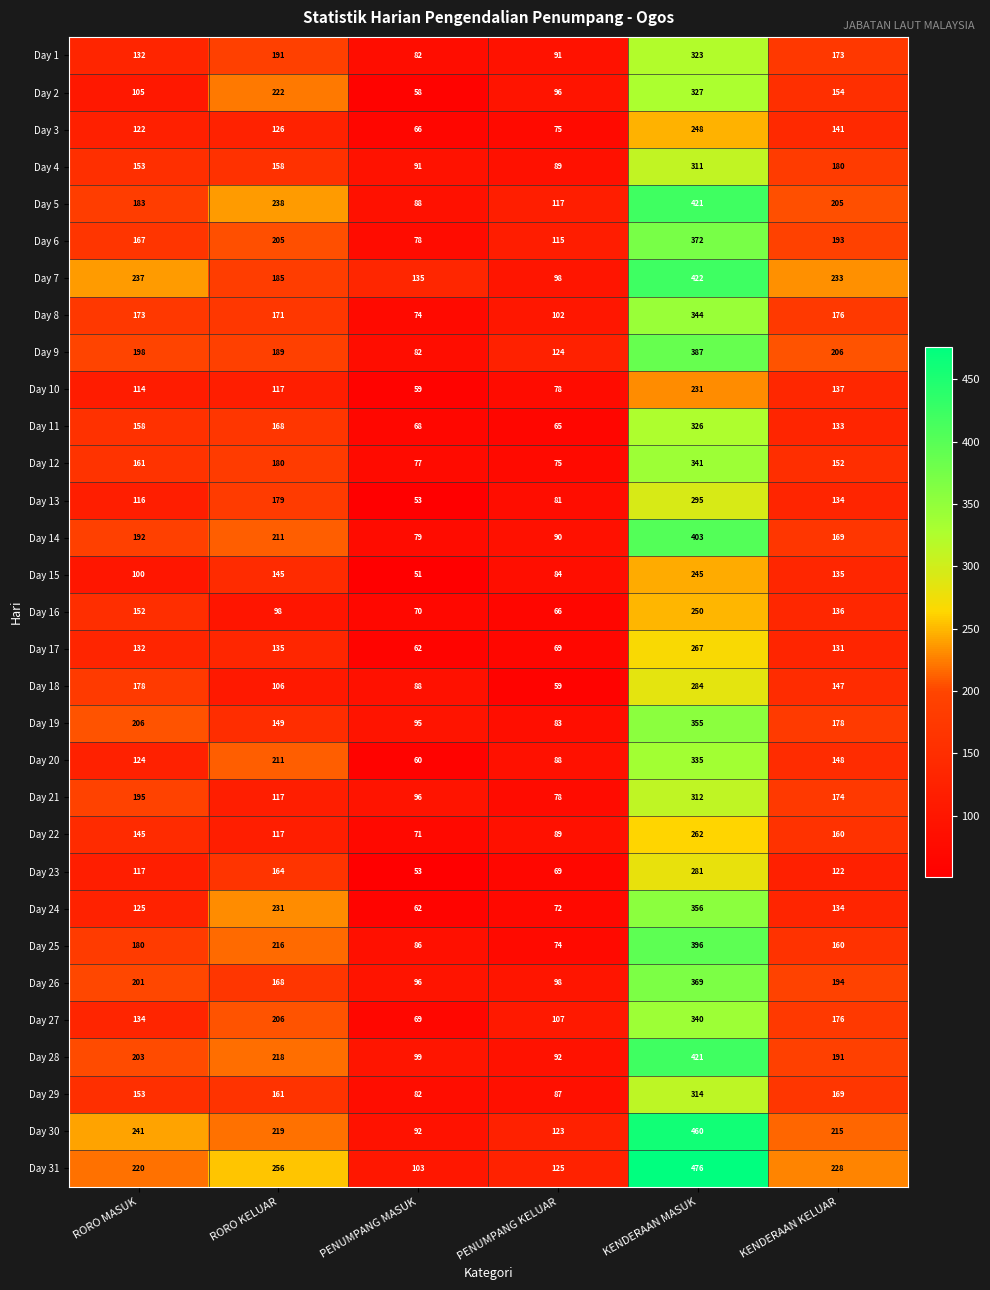

At which category is the sum across all series the highest?

KENDERAAN MASUK